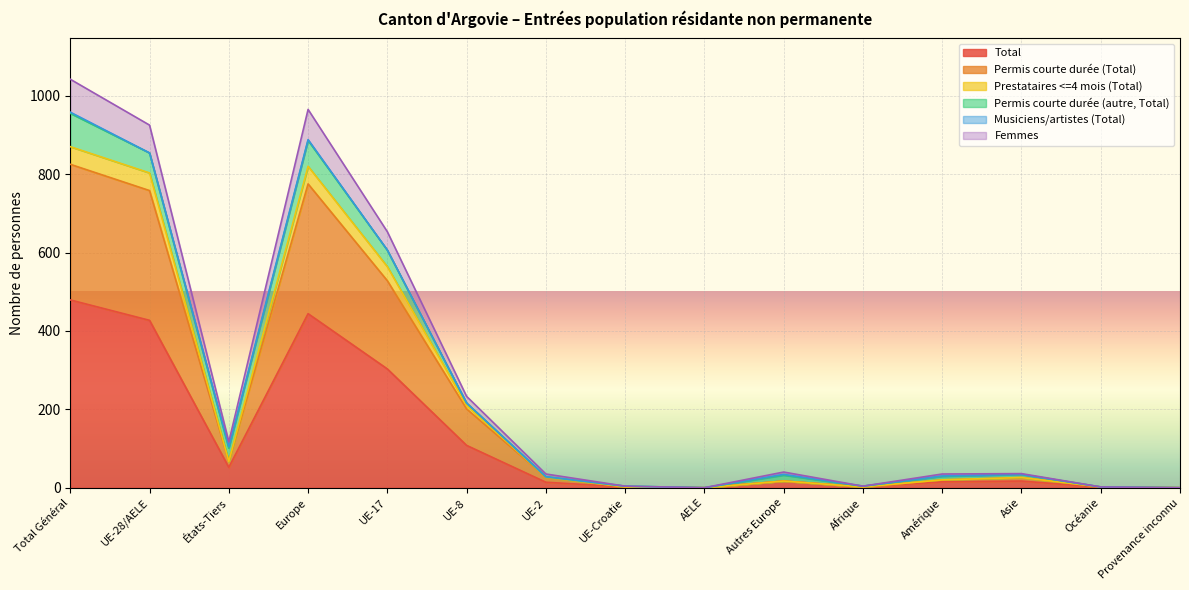

Is it true that Permis courte durée (Total) equals 0 at Provenance inconnu?

True